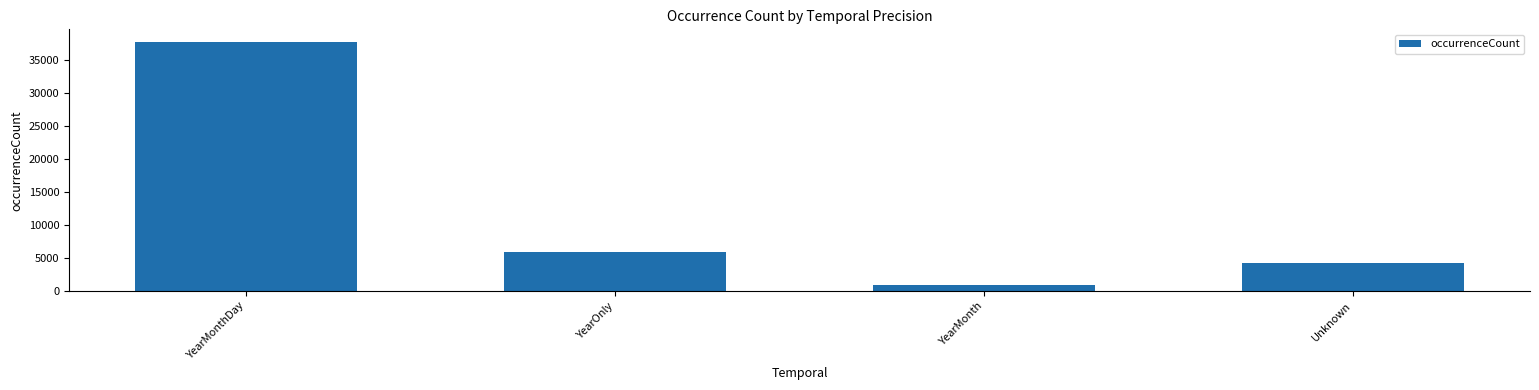

Which label corresponds to the smallest value in the chart?

YearMonth